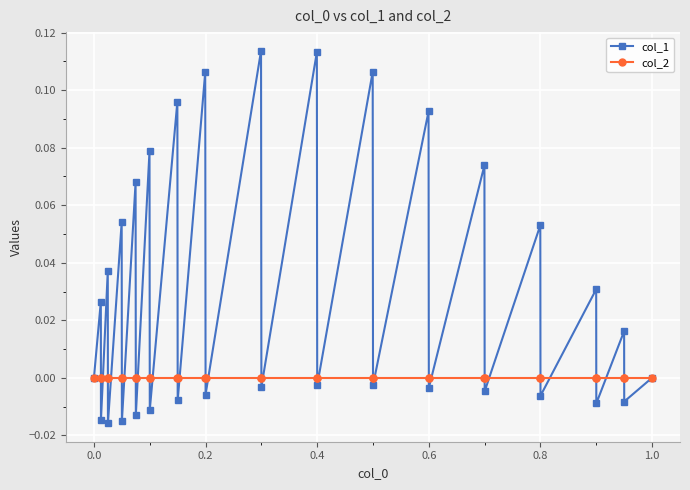

Which series has the widest spread of values?

col_1